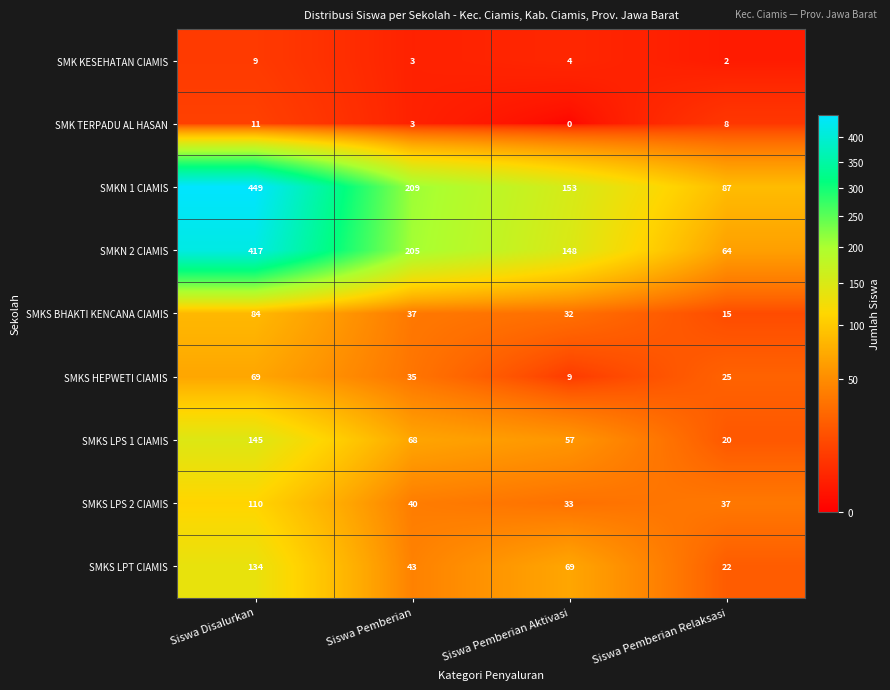

Which category has the highest value in the SMKN 2 CIAMIS series?

Siswa Disalurkan